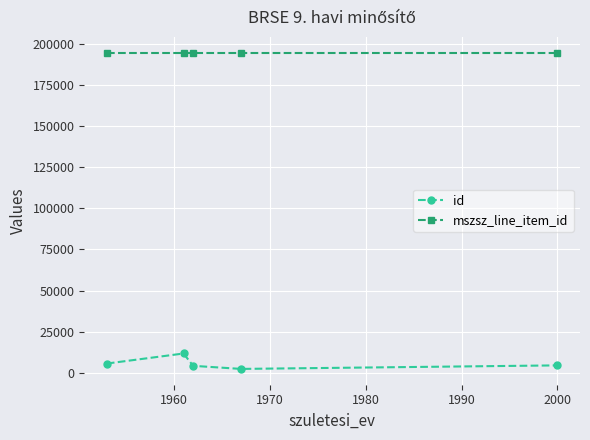

At how many categories does at least one series exceed 100736?

5